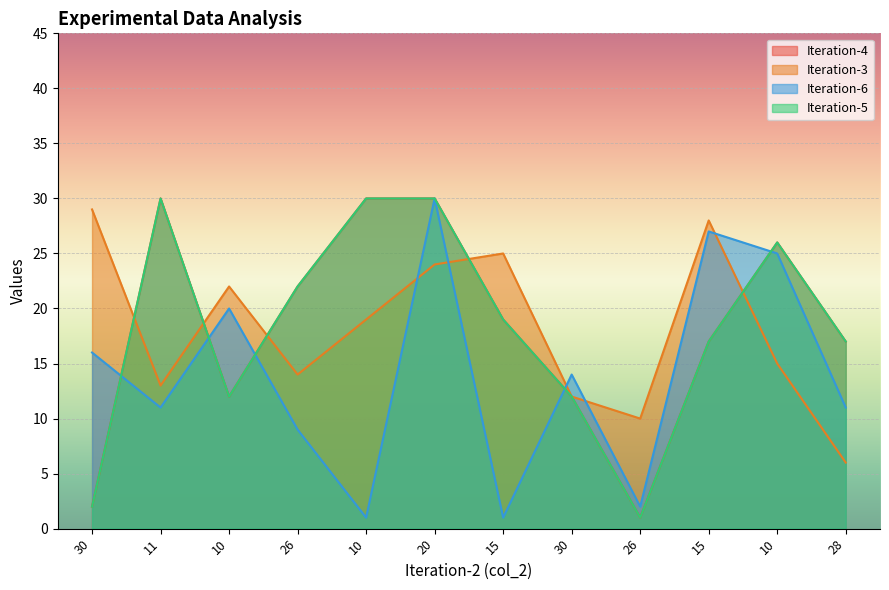

The Iteration-6 series shows 1 at 26. True or false?

False